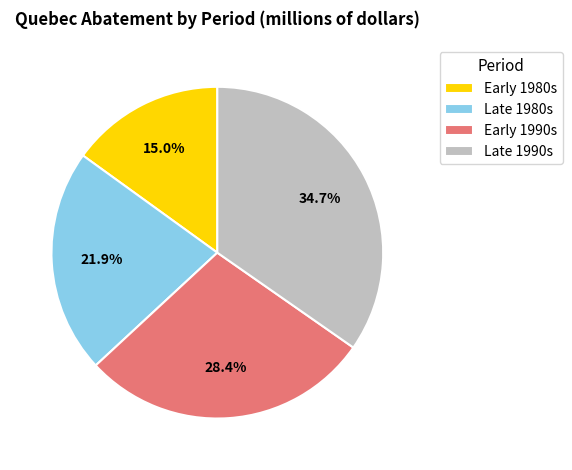

Rank the categories by value from lowest to highest.

Early 1980s, Late 1980s, Early 1990s, Late 1990s